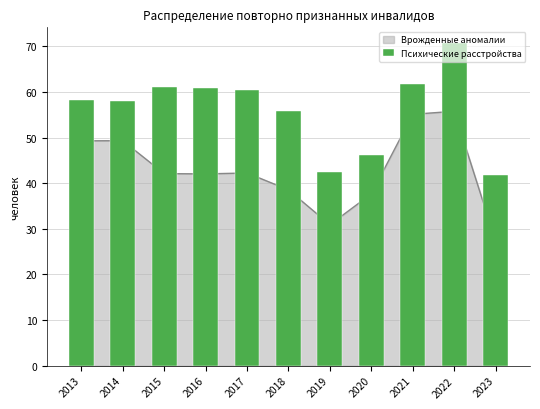

Are the bars grouped side by side (vs. stacked)?

No